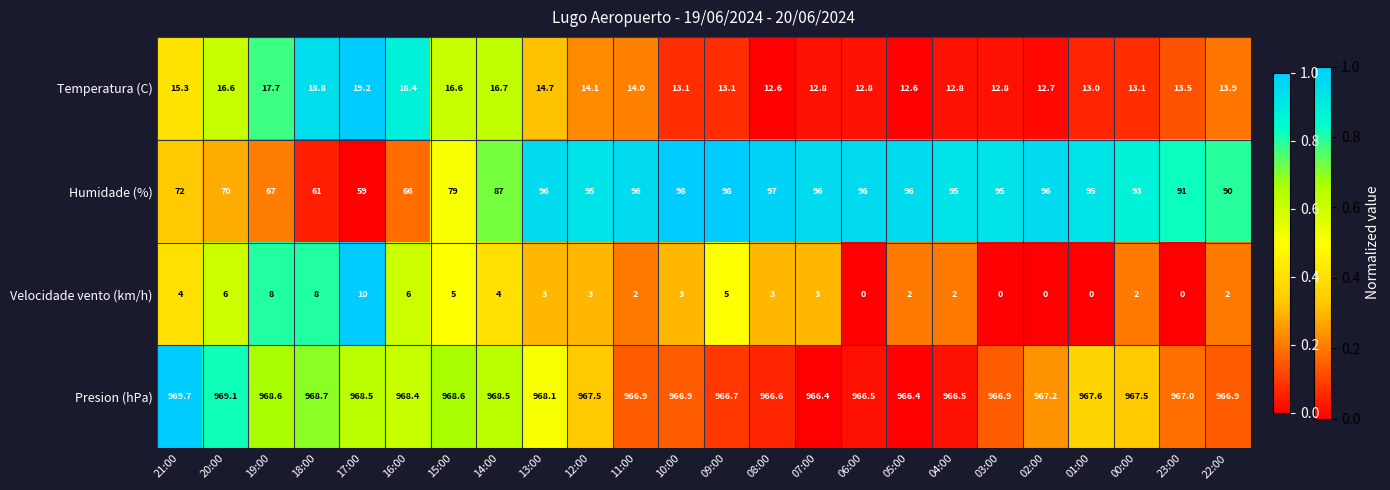

What is the spread (max minus min) of values at 02:00?

967.2